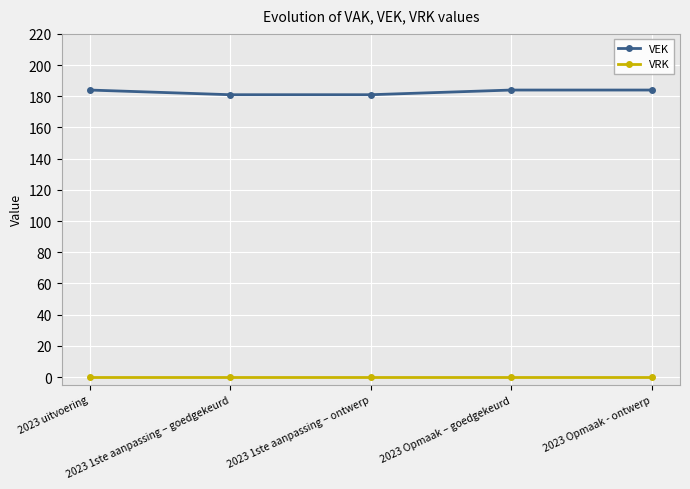

True or false: VRK and VEK intersect in this chart.

False